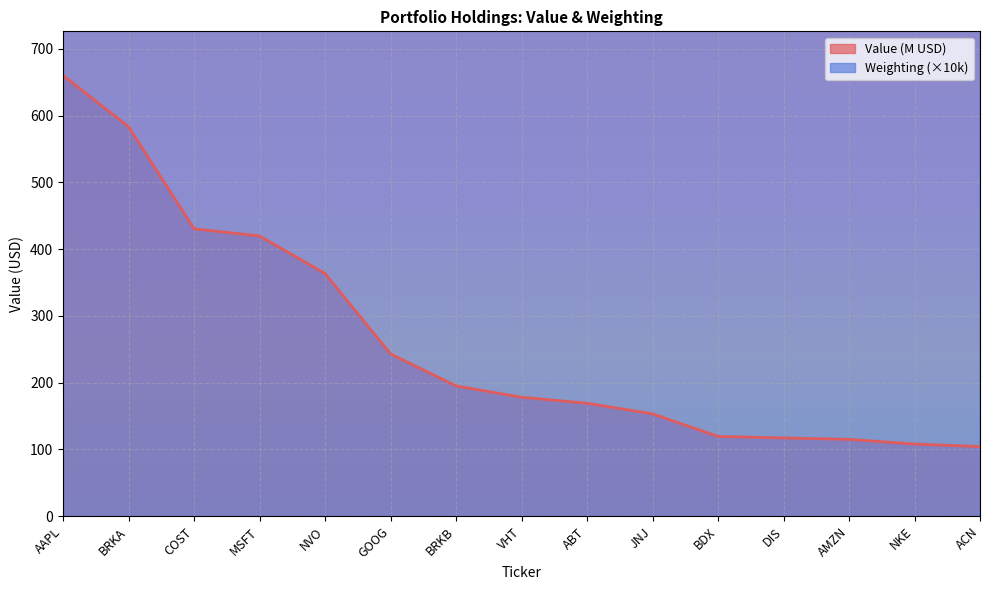

Which series changed the most between NVO and BDX?

Weighting